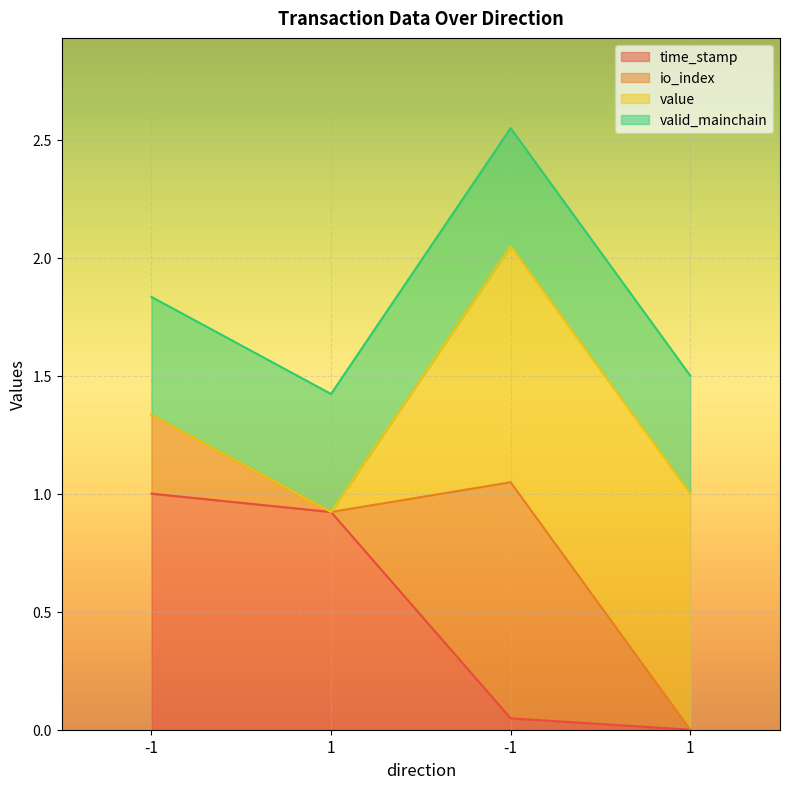

Does the chart display data point markers on the line(s)?

No